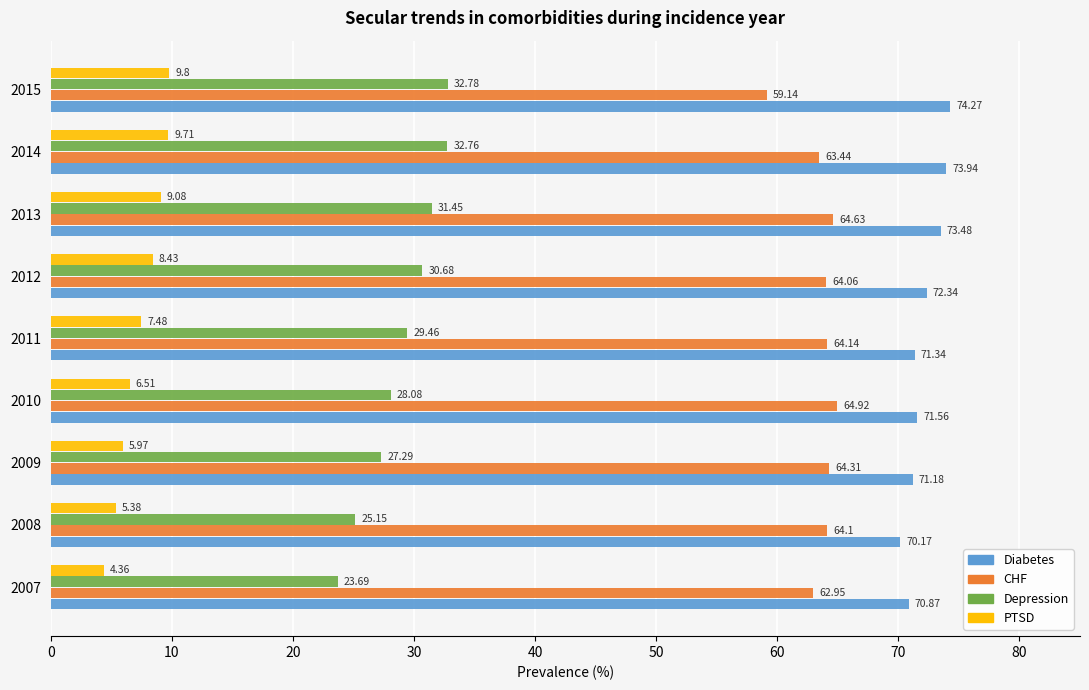

What is the spread (max minus min) of values at 2011?

63.9